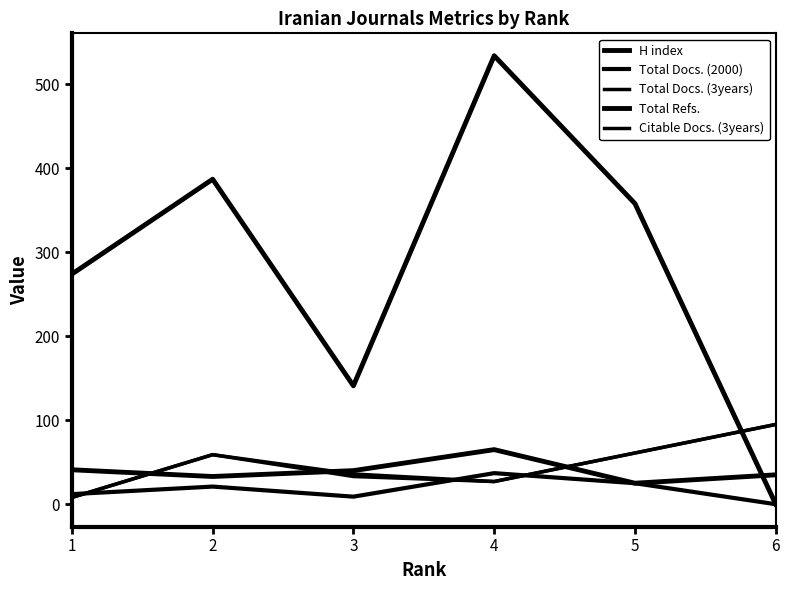

Is this an area chart (filled region under the line)?

No